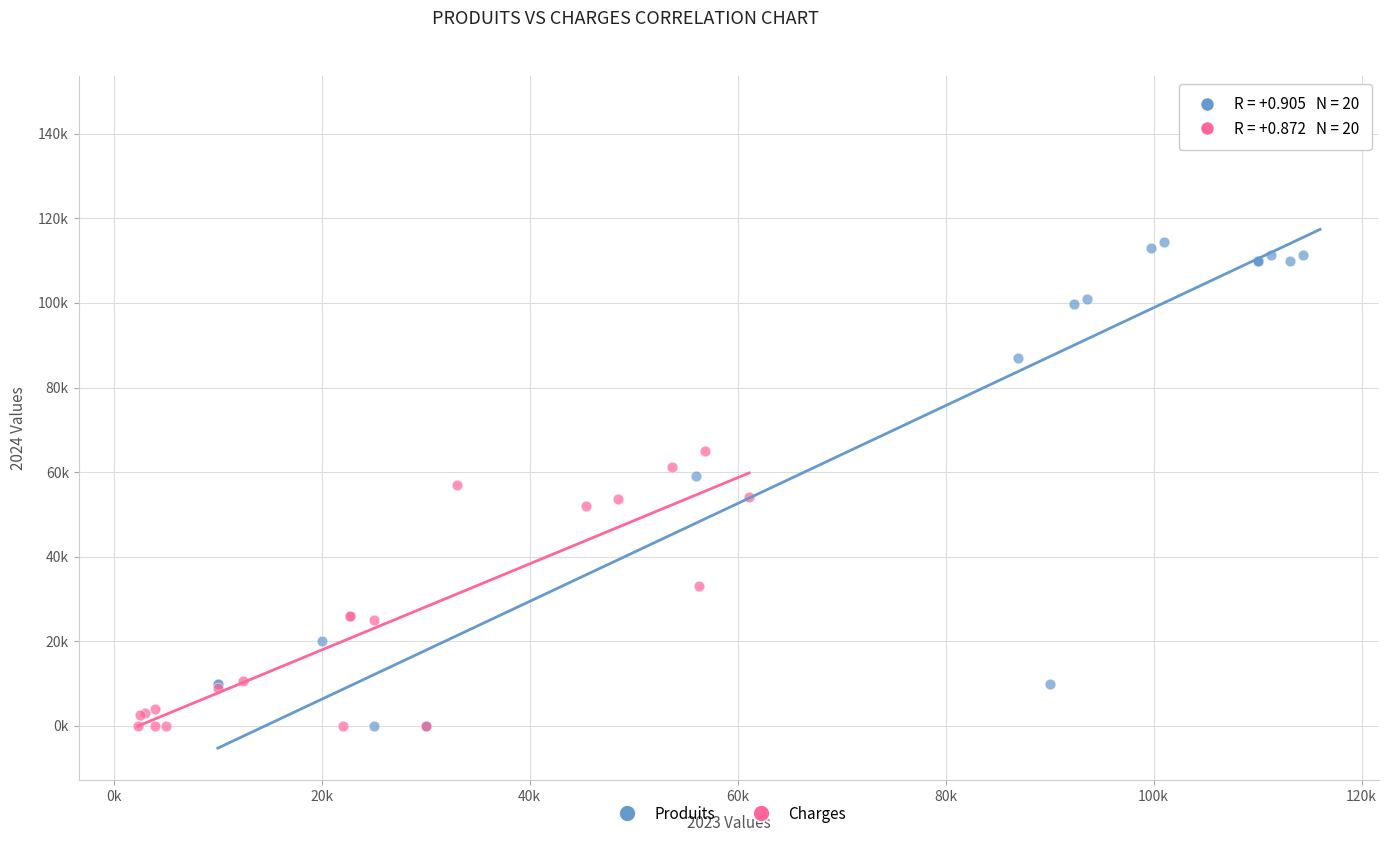

Which series has the largest Y range (max minus min)?

Produits